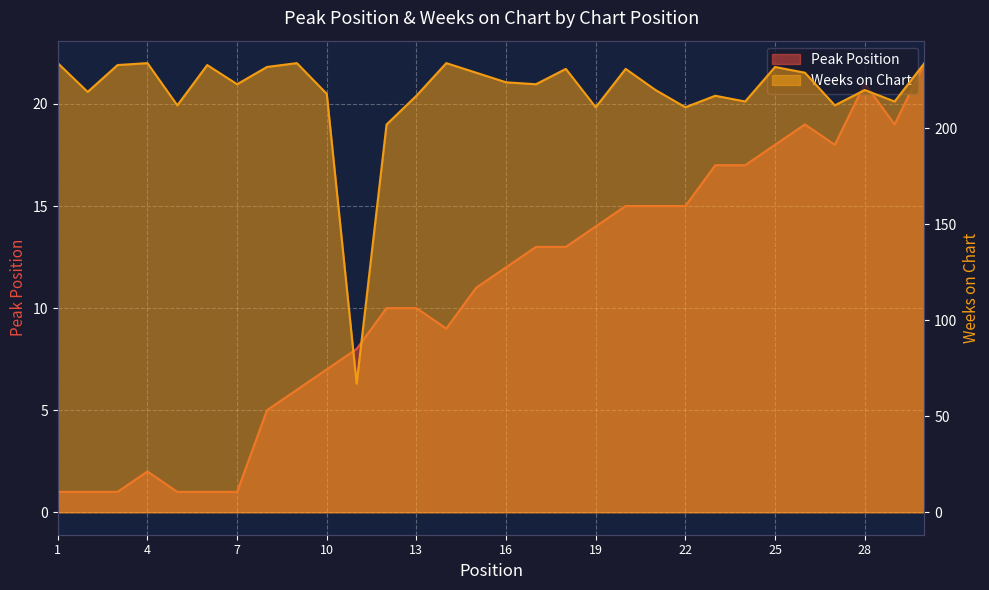

How many lines are shown in the chart?

2